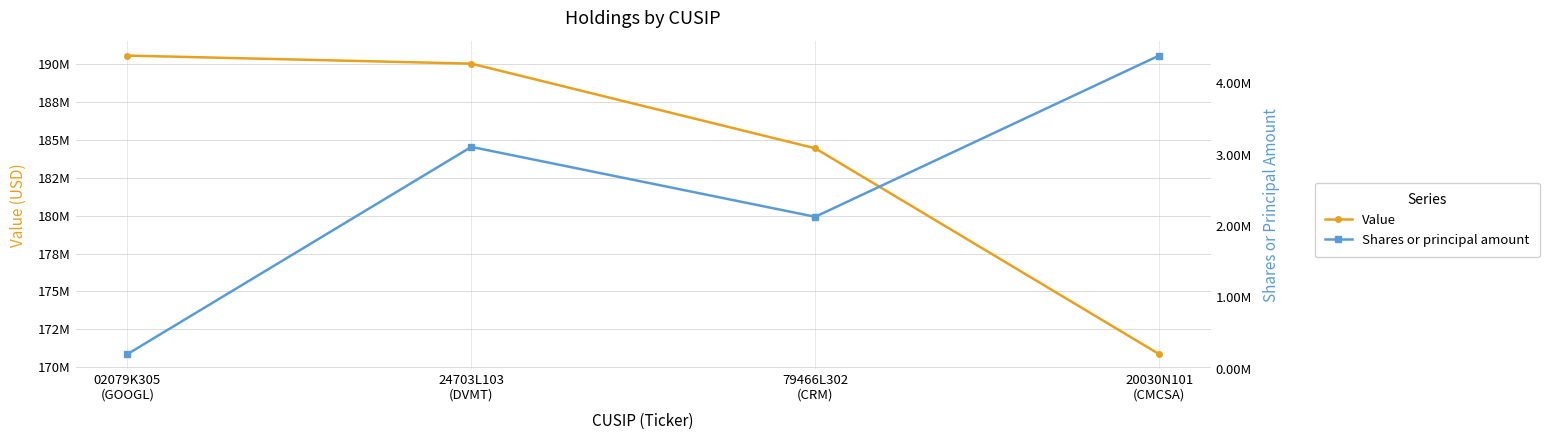

Where does the Shares or principal amount series first go above 3110000?

20030N101
(CMCSA)